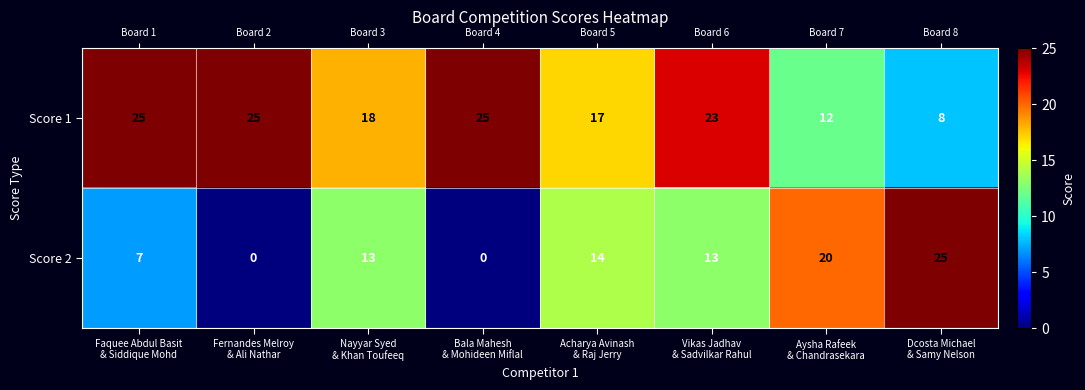

List the series in order of their overall mean, highest first.

Score 1, Score 2